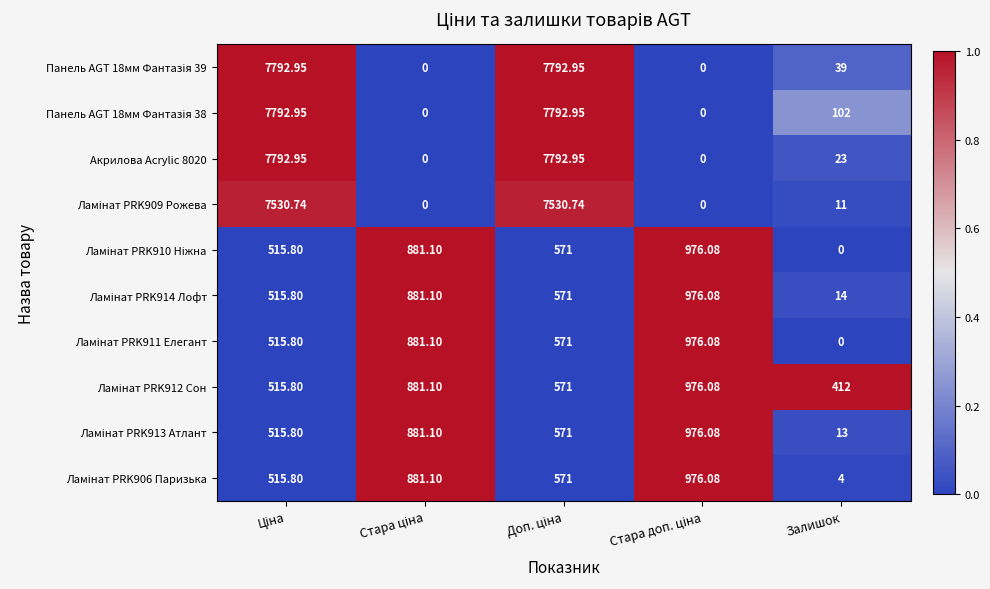

At how many categories does at least one series exceed 0?

5